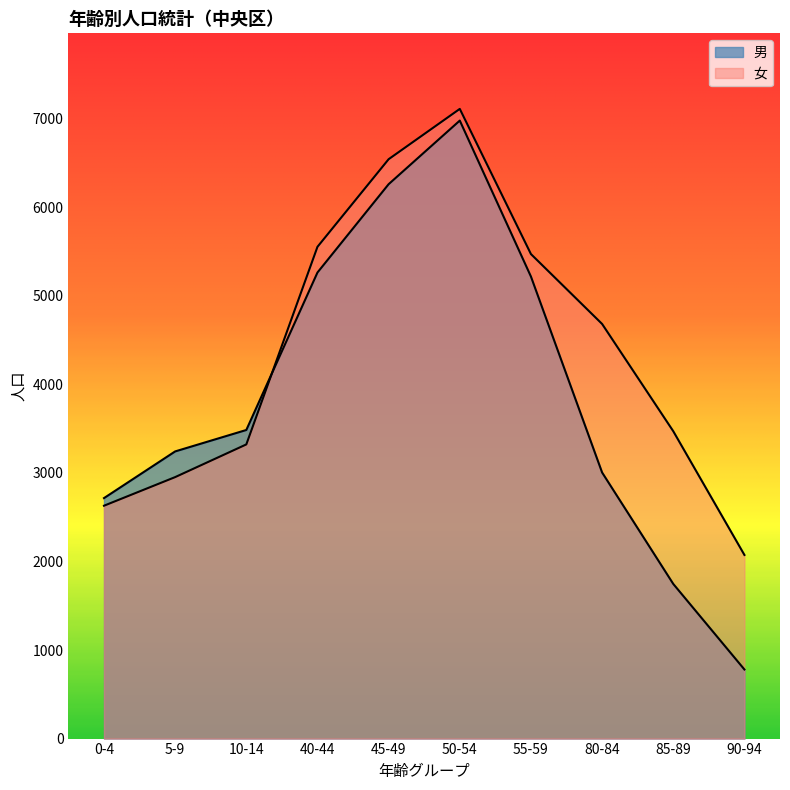

What position from the right is 90-94?

1